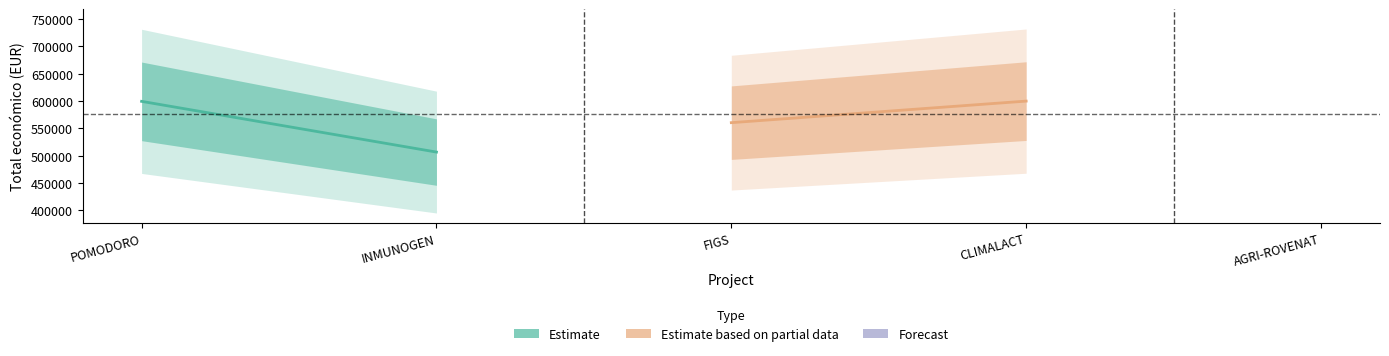

Which series has the widest spread of values?

Estimate